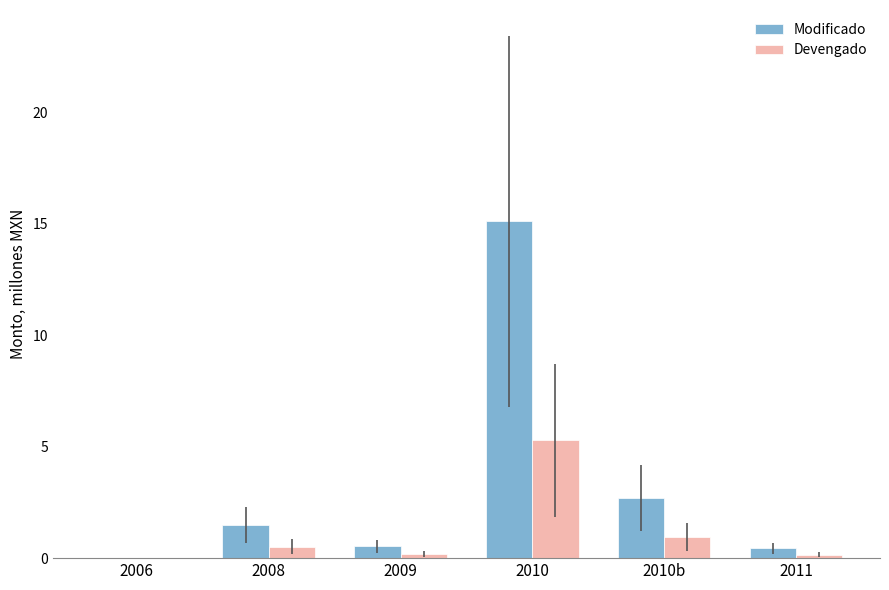

What is the sum of all Devengado values?

7.1